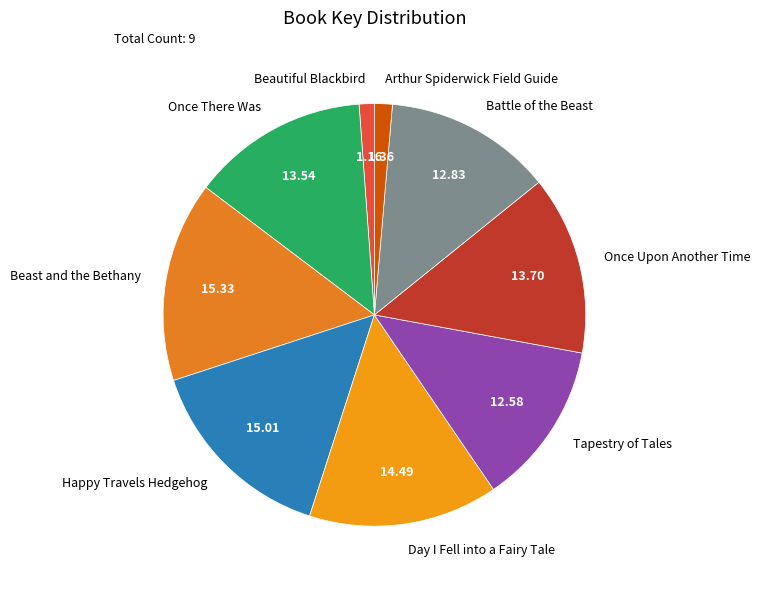

Approximately how many times larger is the value at Once Upon Another Time compared to Arthur Spiderwick Field Guide?

10.0